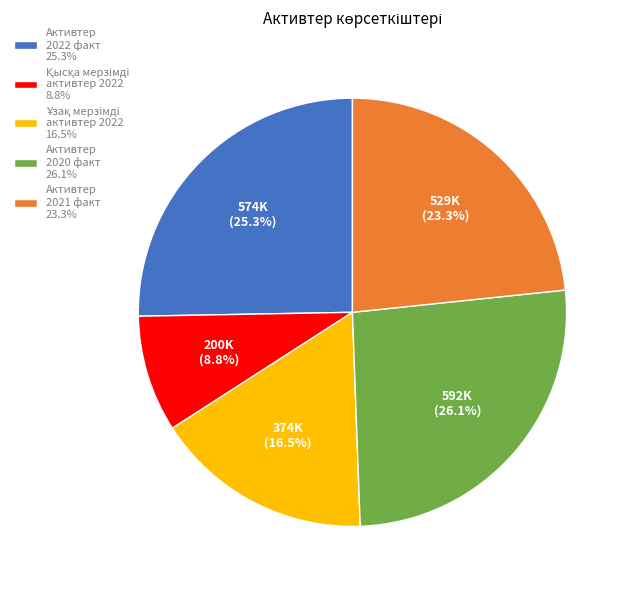

Which category has the biggest portion of the pie?

Активтер 2020 факт 26.1%